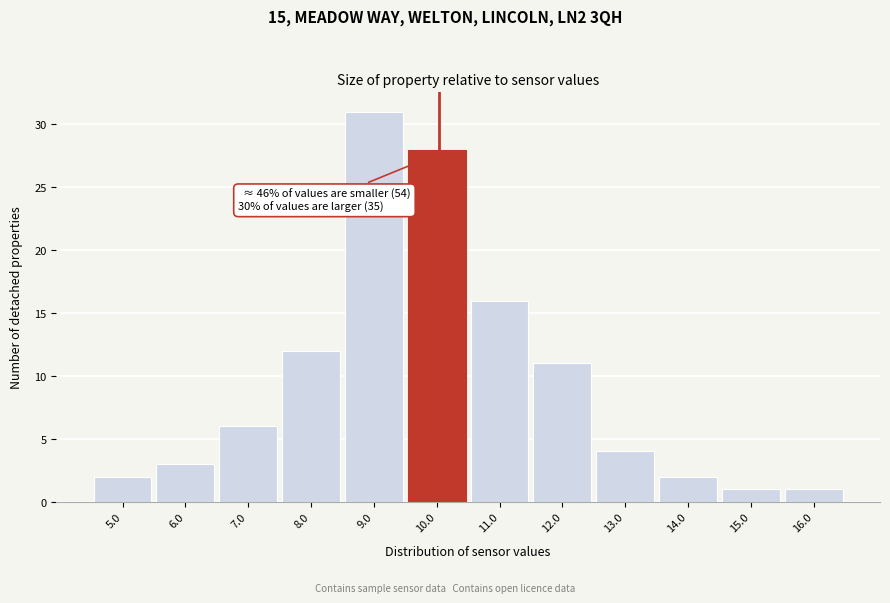

Reading left to right, extract all data points from this chart.

5.0=2	6.0=3	7.0=6	8.0=12	9.0=31	10.0=28	11.0=16	12.0=11	13.0=4	14.0=2	15.0=1	16.0=1